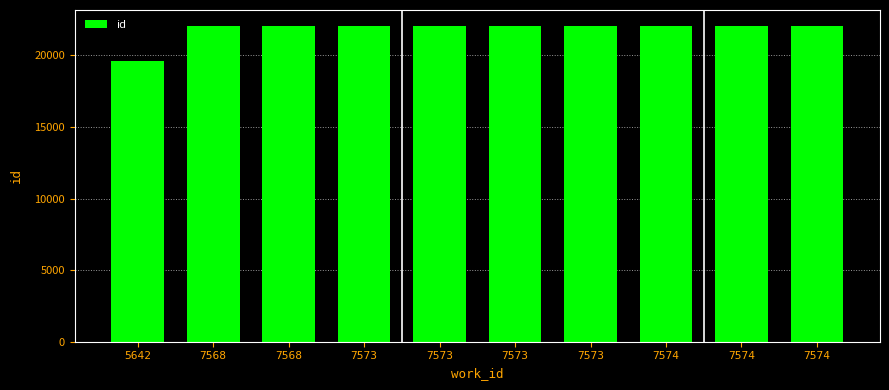

How many categories are shown in the chart?

10